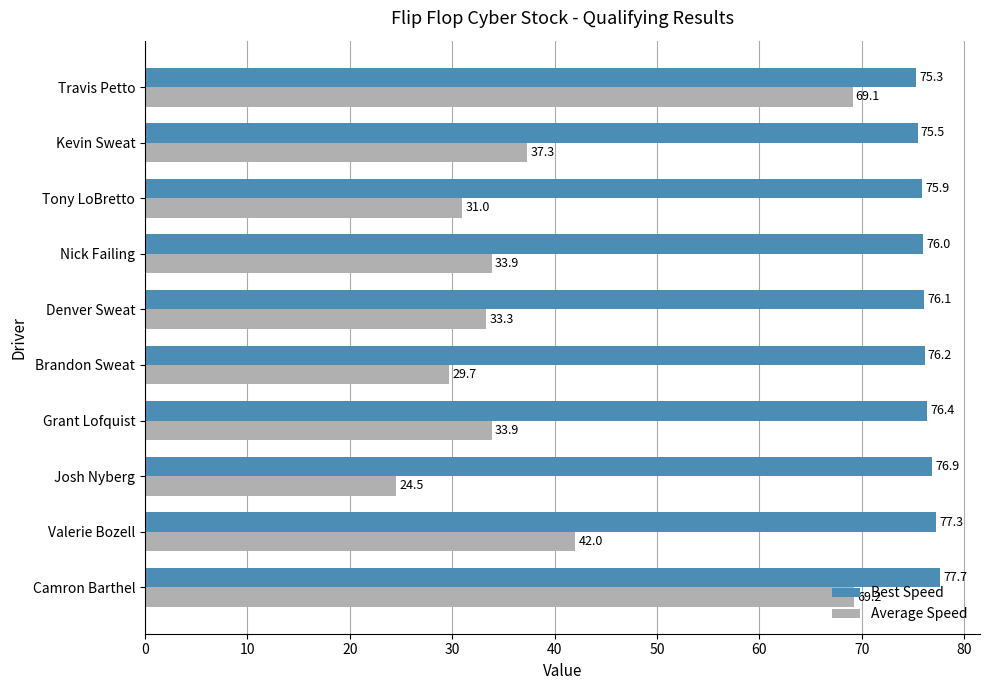

Is the value of Best Speed at Denver Sweat greater than the value of Average Speed at Grant Lofquist?

Yes